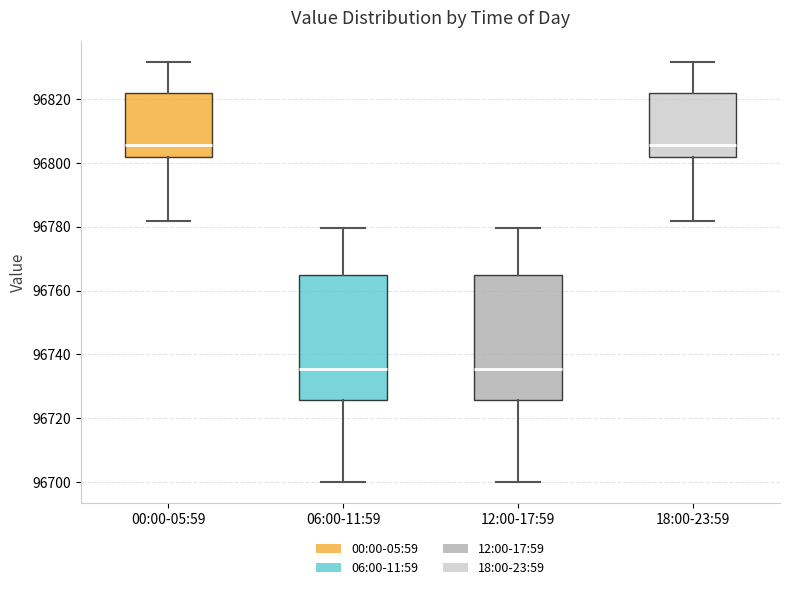

Reading left to right, read every box against the y-axis: the position of its median line, the range the box covers, and the ends of its whiskers. The values are not printed on the chart, so give them approximately, as read against the axis.

00:00-05:59: median 96806, box 96802 to 96822, whiskers 96782 to 96832
06:00-11:59: median 96736, box 96726 to 96766, whiskers 96700 to 96780
12:00-17:59: median 96736, box 96726 to 96766, whiskers 96700 to 96780
18:00-23:59: median 96806, box 96802 to 96822, whiskers 96782 to 96832